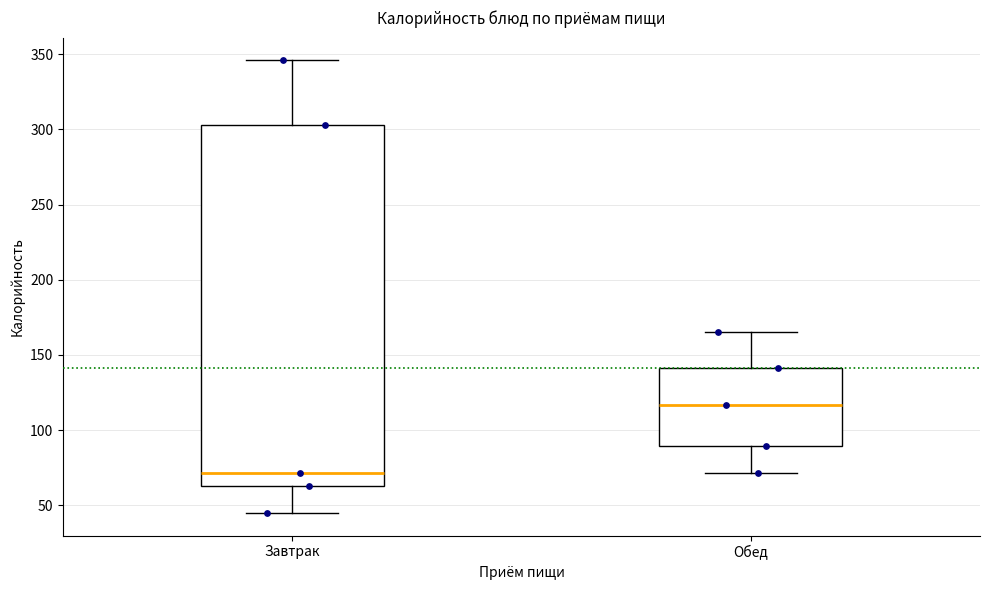

Which box has the lowest median line?

Завтрак